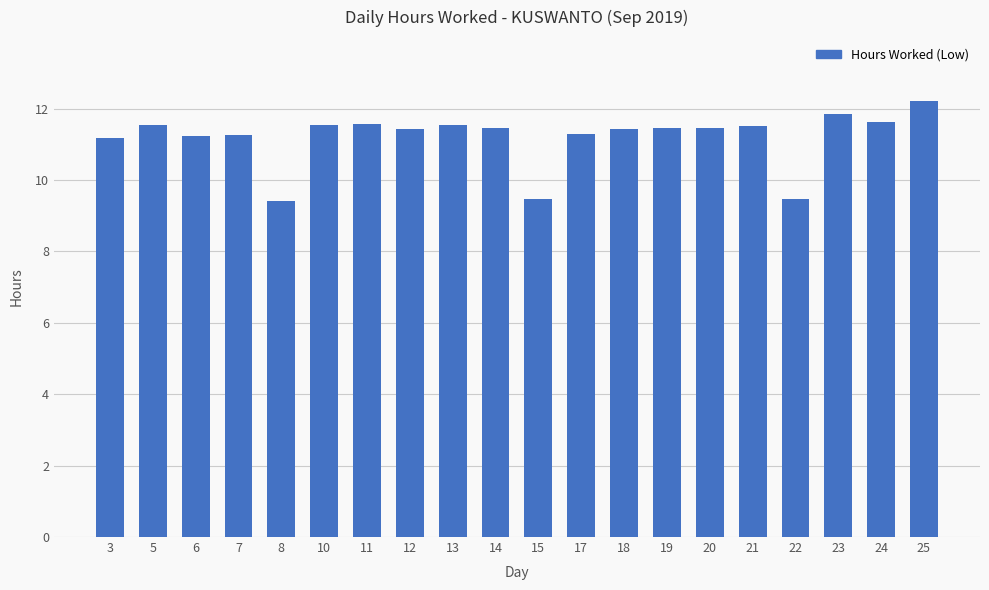

How many categories are shown in the chart?

20